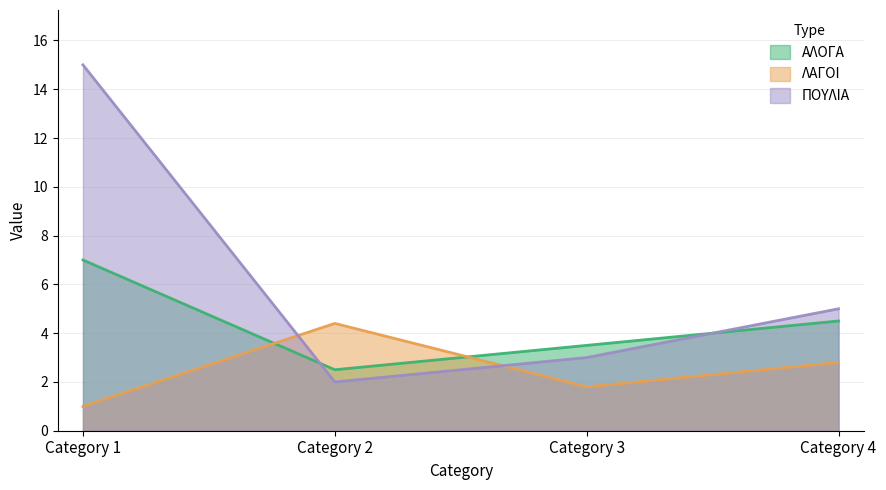

Reading right to left, extract all data points from this chart.

ΑΛΟΓΑ: 4.5	3.5	2.5	7.0
ΛΑΓΟΙ: 2.8	1.8	4.4	1.0
ΠΟΥΛΙΑ: 5.0	3.0	2.0	15.0